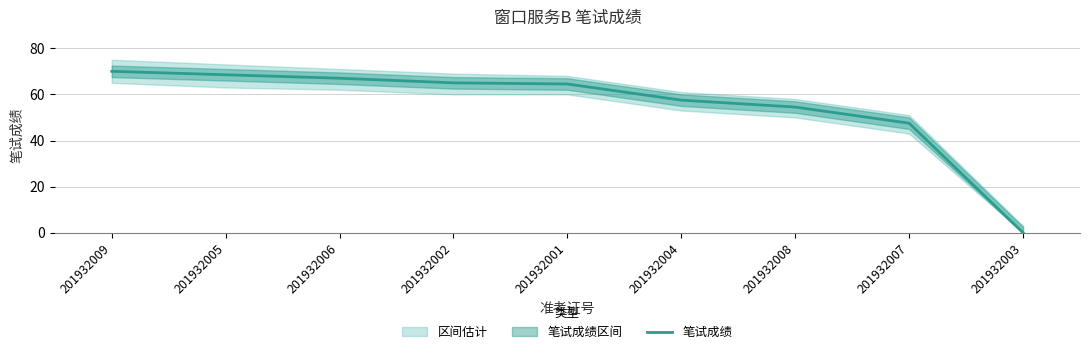

What is the maximum value shown in the chart?

70.0